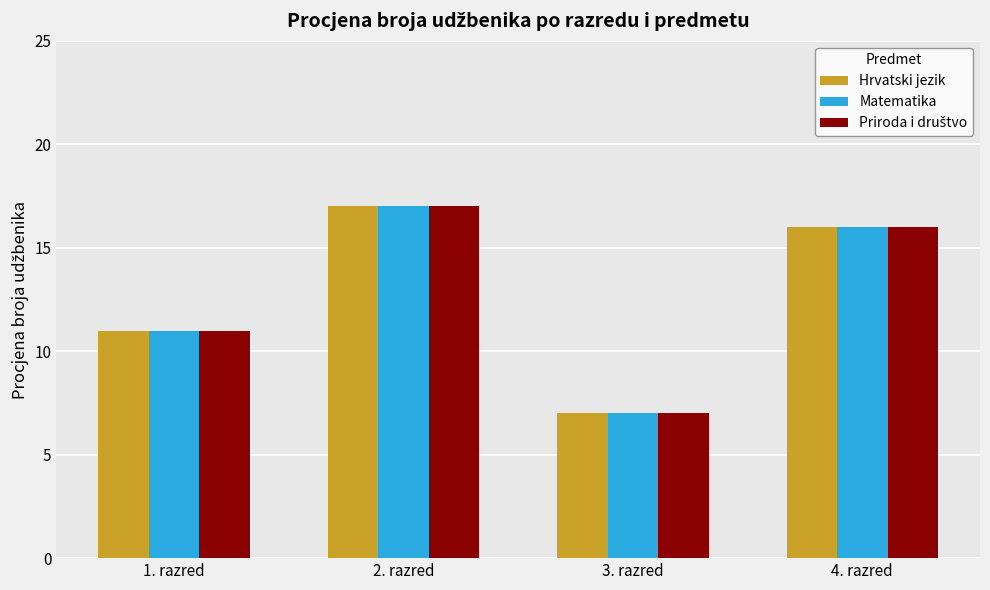

Is the value of Hrvatski jezik at 2. razred greater than the value of Matematika at 1. razred?

Yes